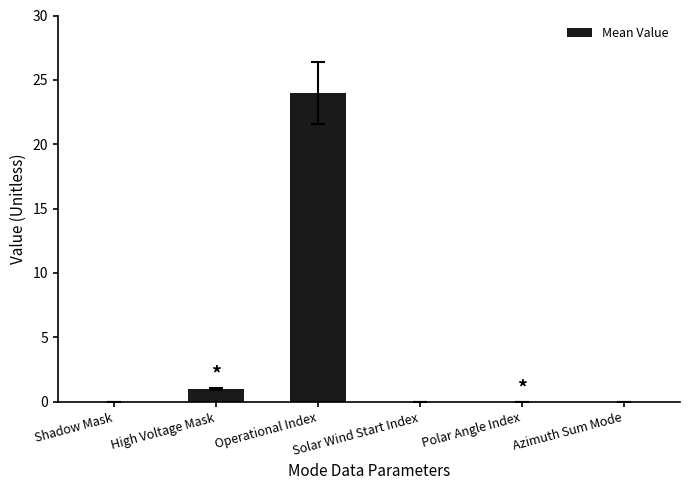

At which category does the chart reach its peak across all series?

Operational Index